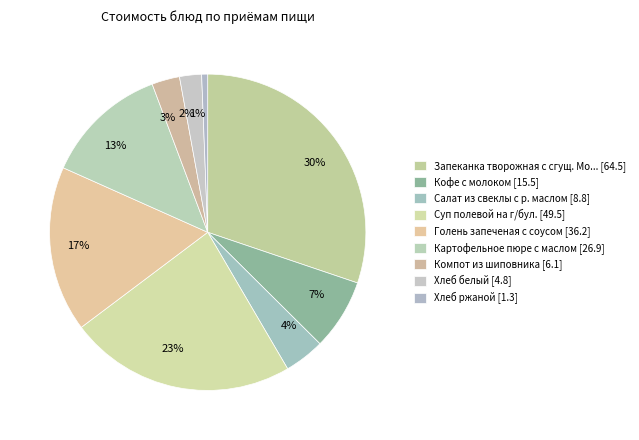

To the nearest percent, what portion does 23% represent?

23%